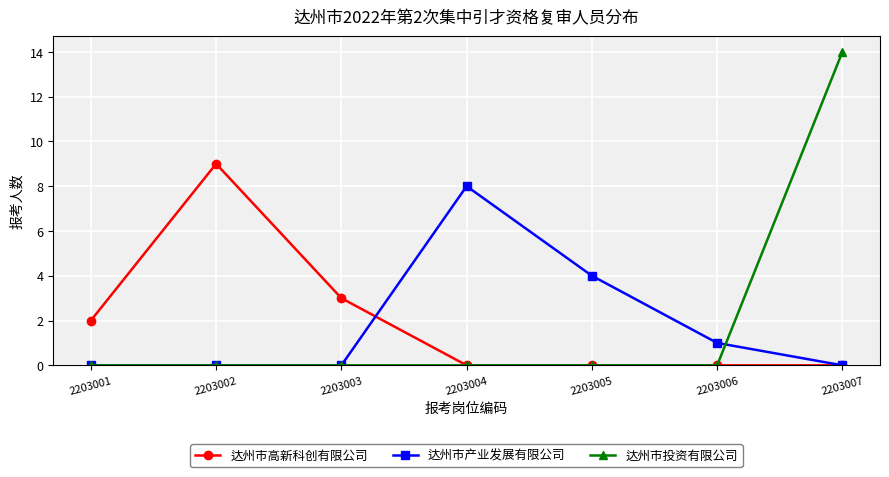

How many lines are shown in the chart?

3